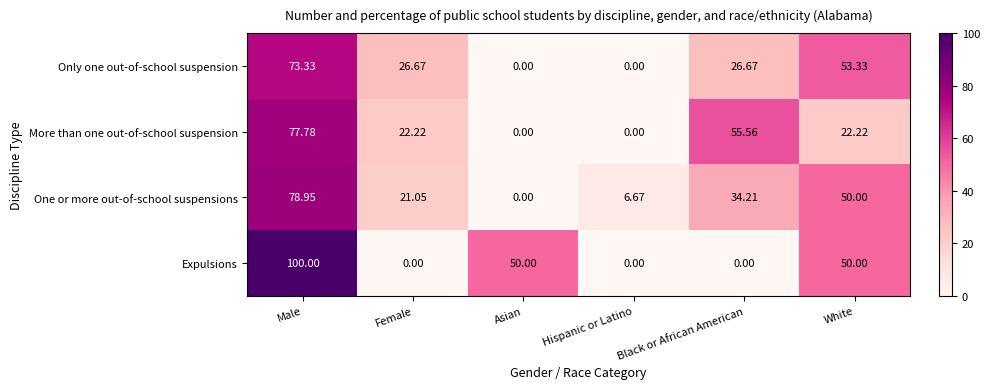

At which label is One or more out-of-school suspensions closest to 39?

Black or African American